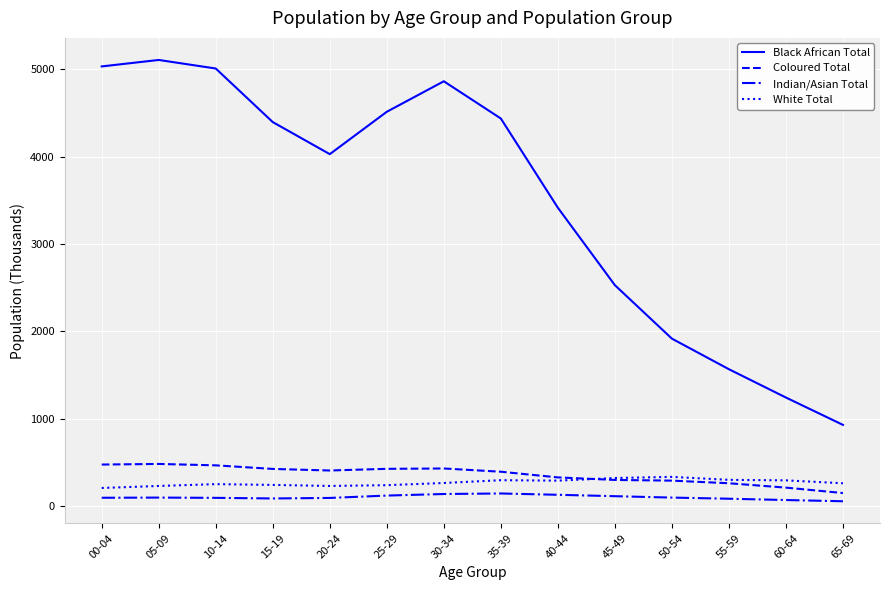

Which series has the widest spread of values?

Black African Total